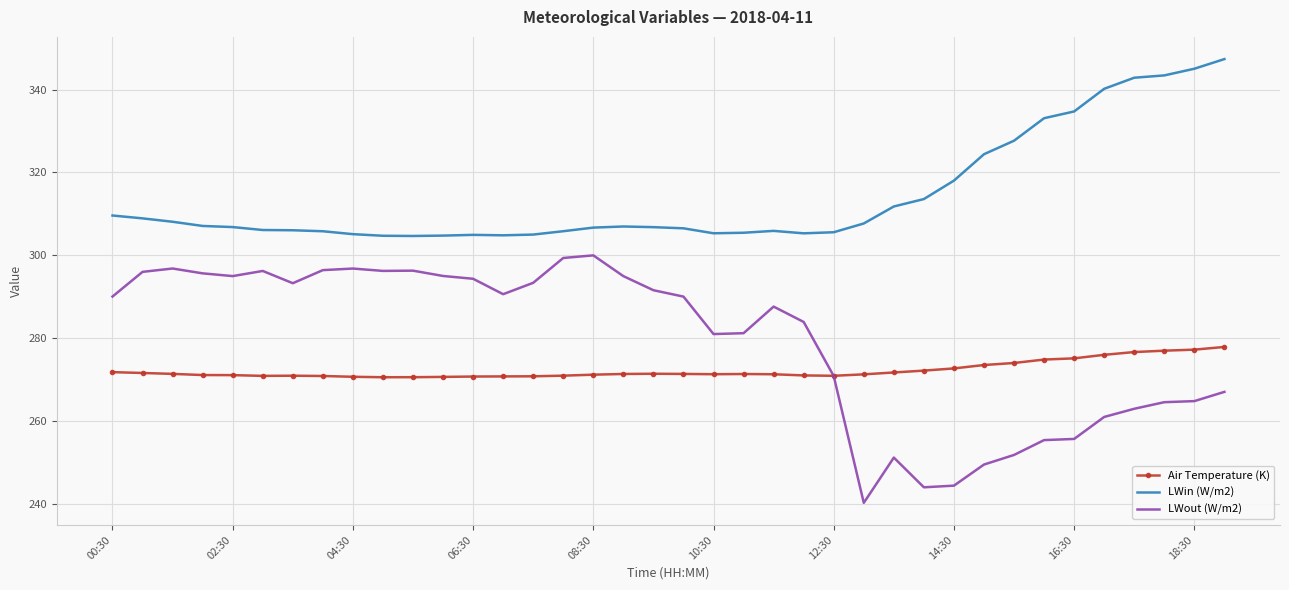

True or false: Air Temperature (K) and LWin (W/m2) cross at least once.

False